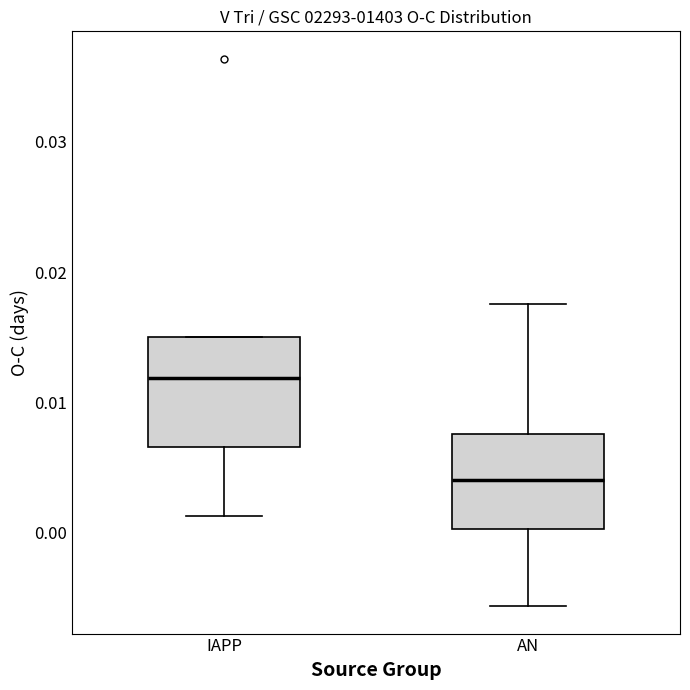

Which box's median line is the lowest?

AN